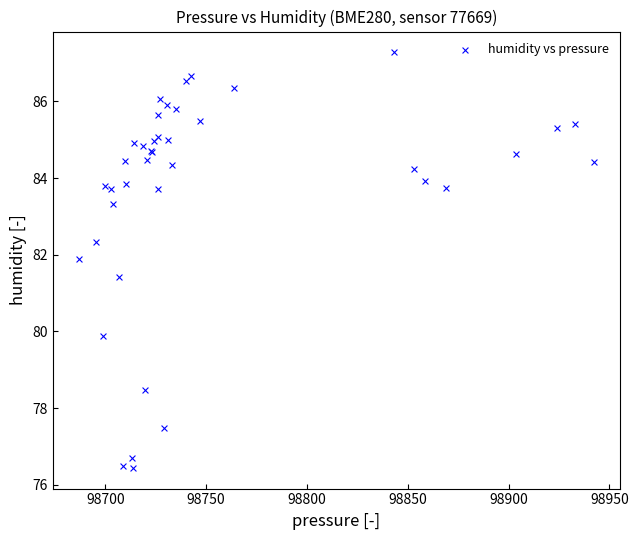

What Y value in the scatter plot is closest to 81?

81.4